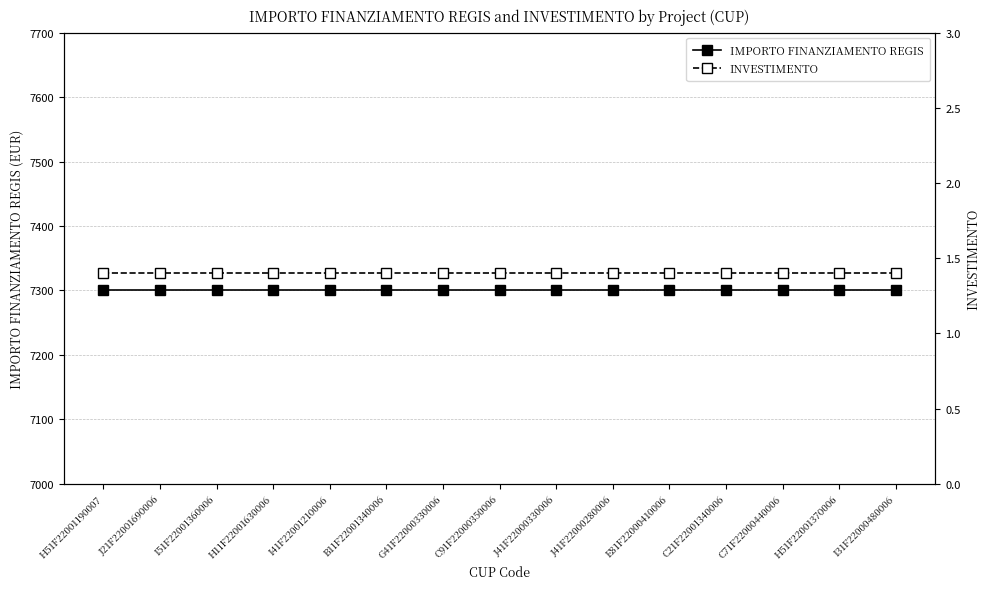

Does the chart display data point markers on the line(s)?

Yes